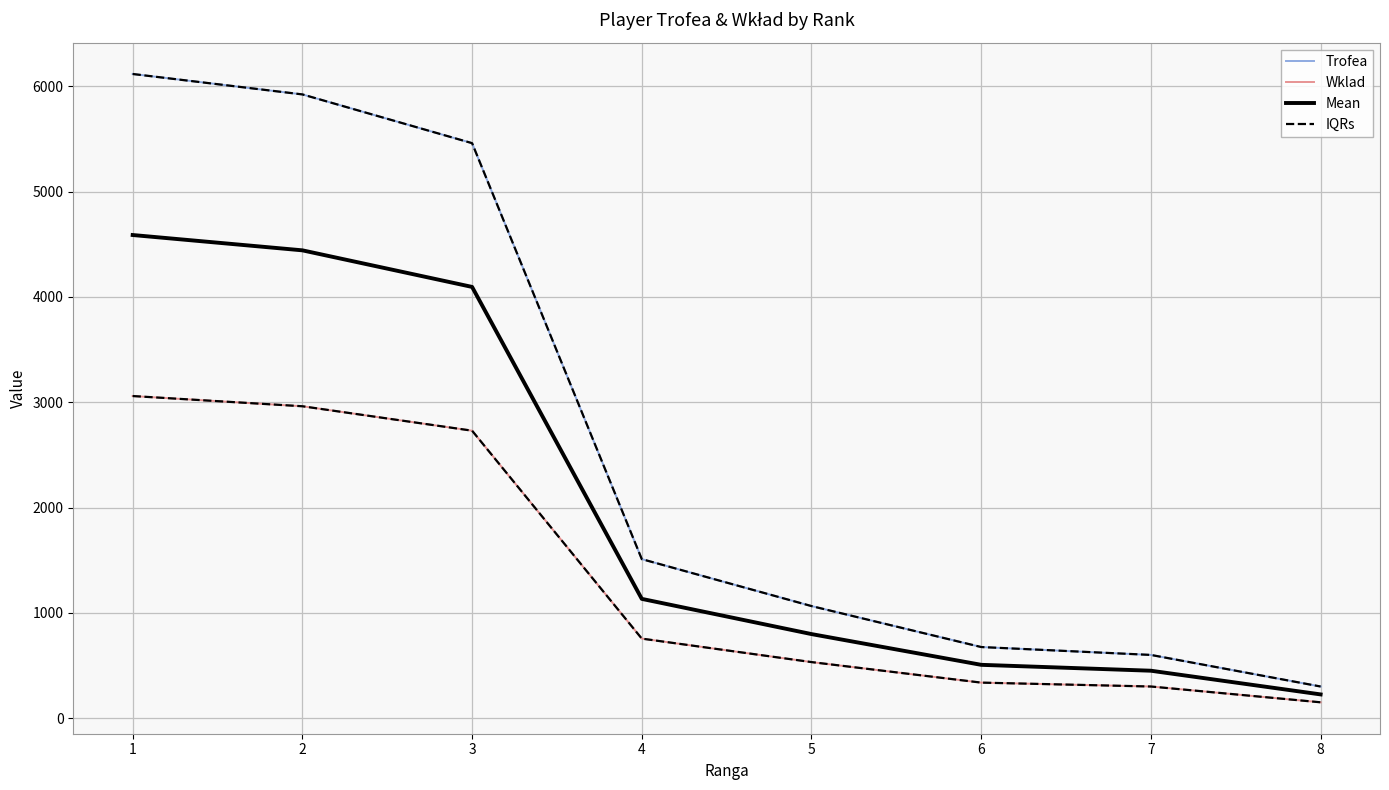

Does the chart display data point markers on the line(s)?

No